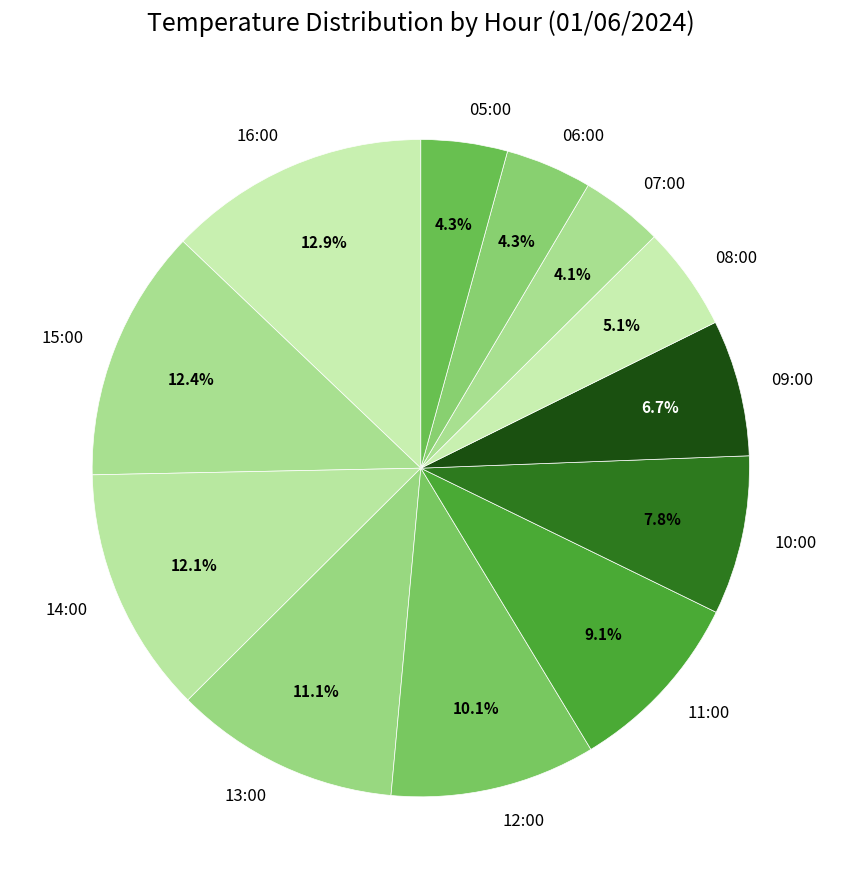

Is there a majority slice in this chart?

No